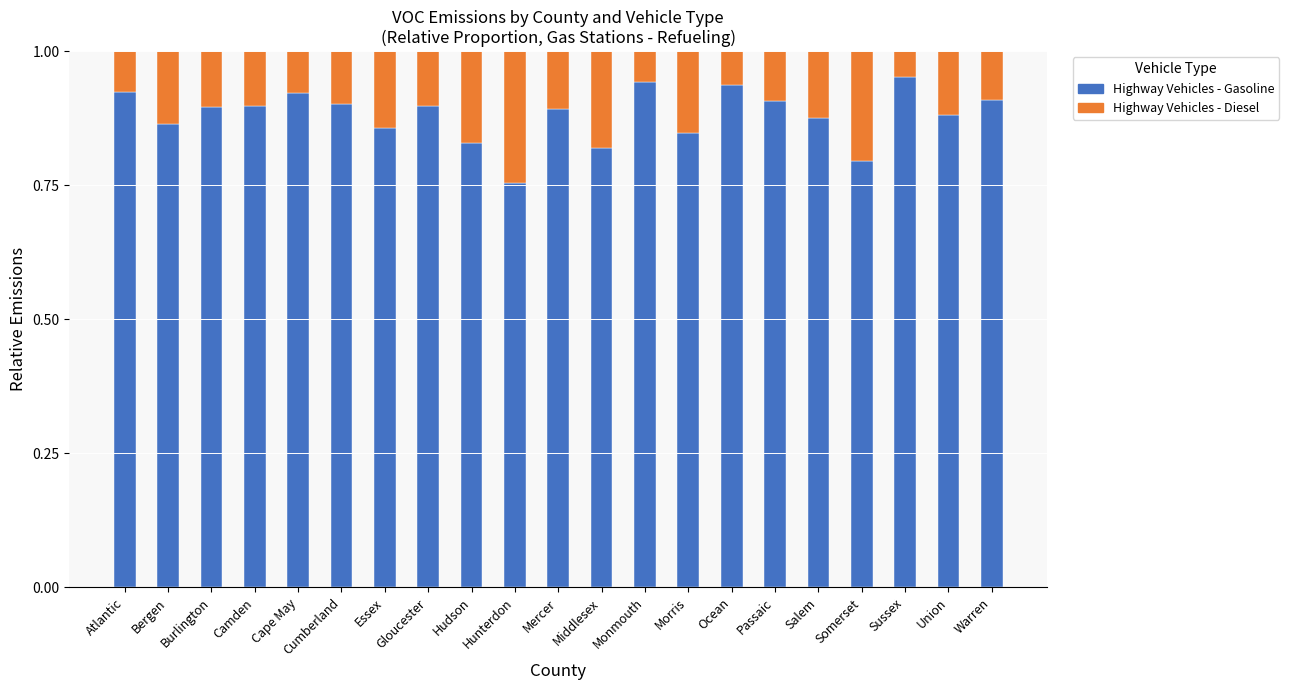

What is the sum of the Highway Vehicles - Gasoline values at Sussex and Camden?

1.8